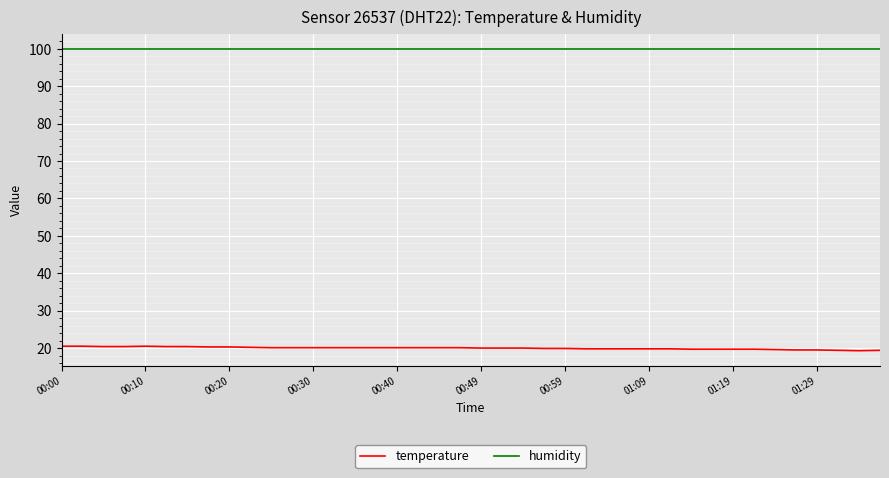

Which series has the largest total across all categories?

humidity